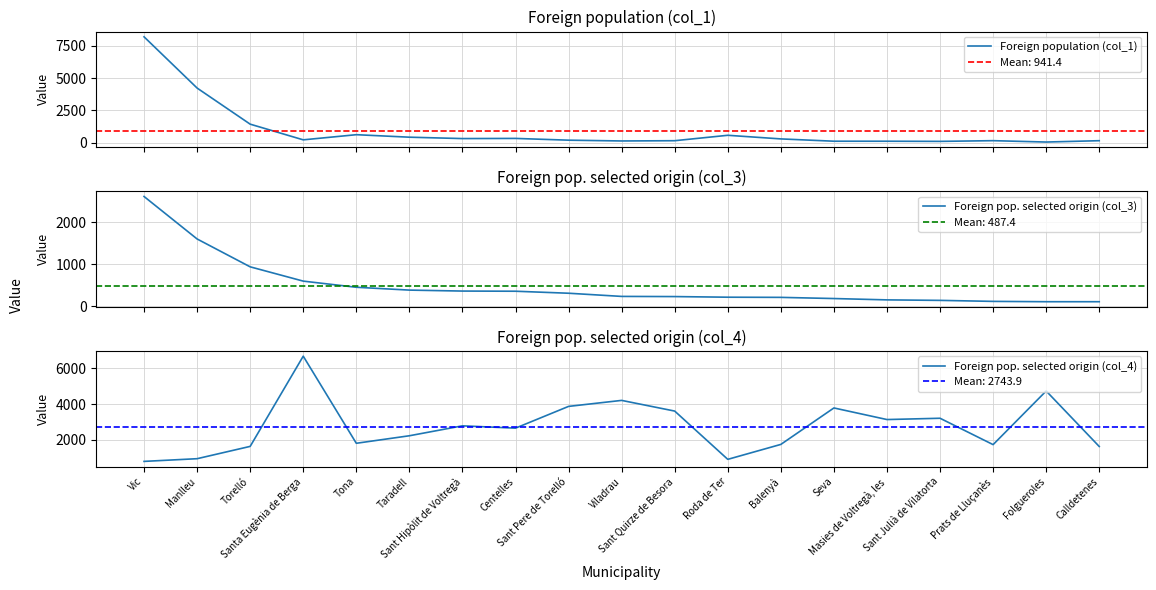

Where does the Foreign population (col_1) series first go above 225?

Vic